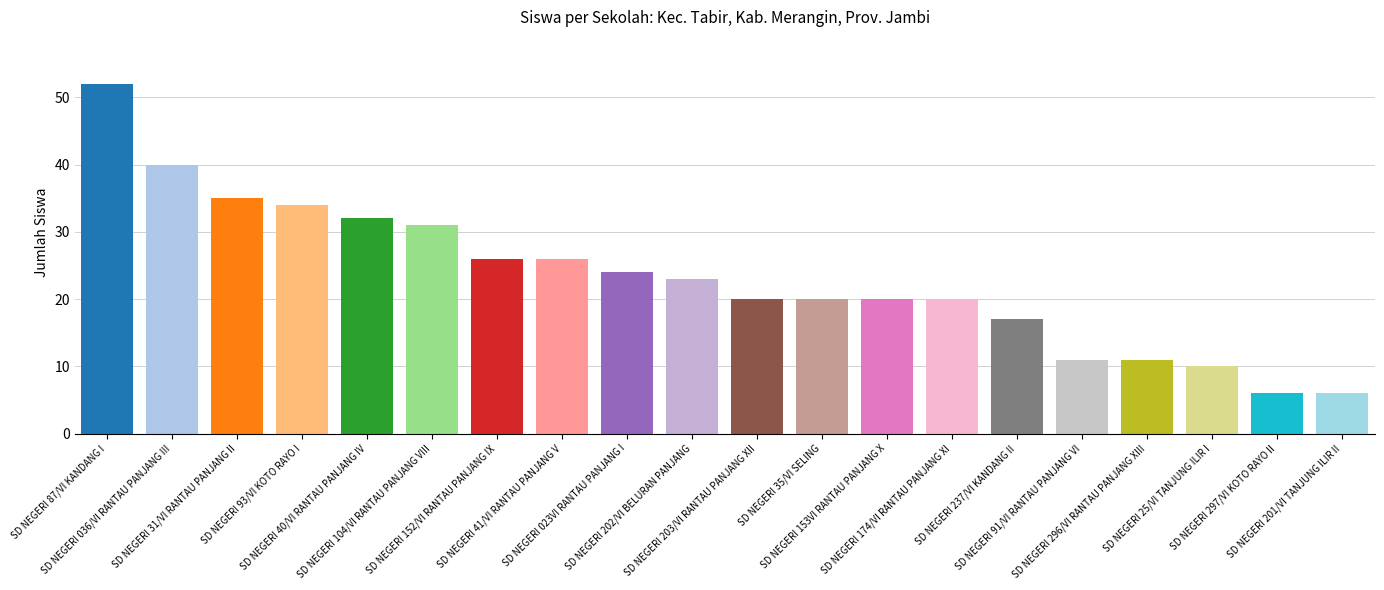

The value of Pemberian Dari Aktivasi Nominasi at SD NEGERI 297/VI KOTO RAYO II is 0. True or false?

True